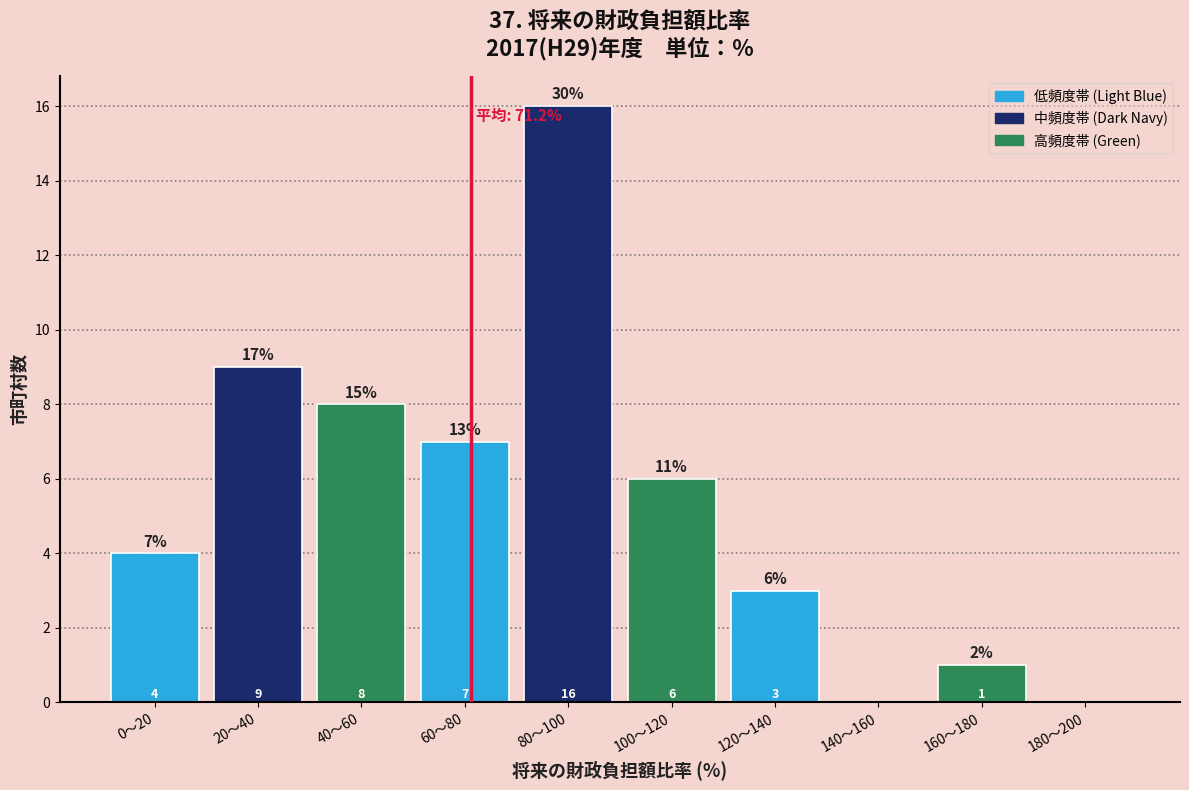

Reading left to right, transcribe all the data shown in this chart.

0〜20=4	20〜40=9	40〜60=8	60〜80=7	80〜100=16	100〜120=6	120〜140=3	140〜160=0	160〜180=1	180〜200=0